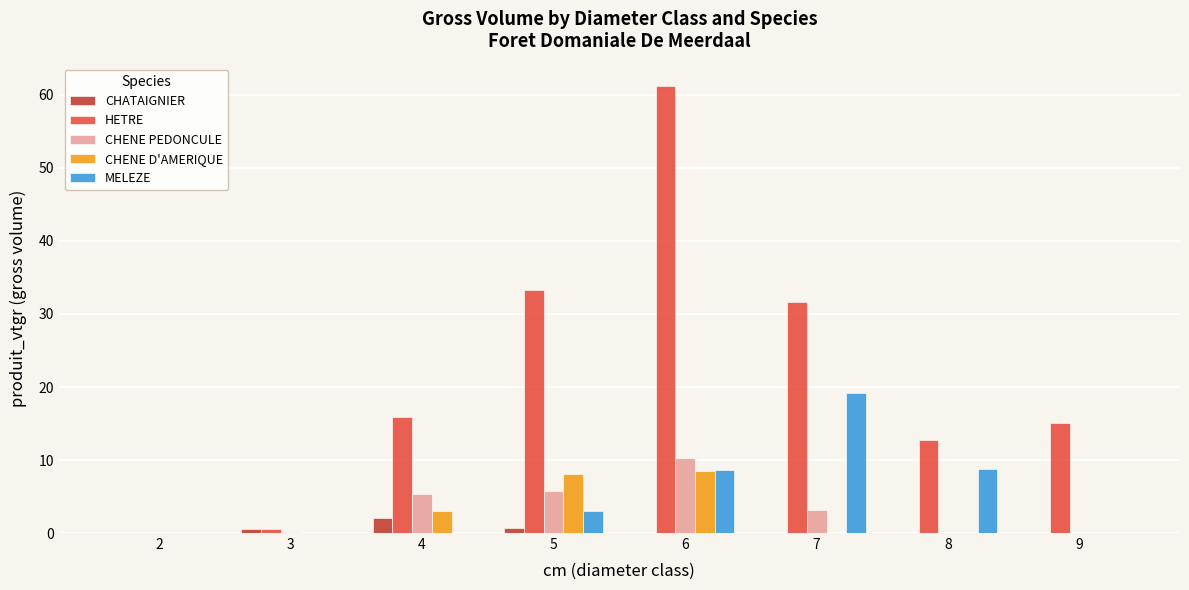

The value of HETRE at 6 is 61.2. True or false?

True